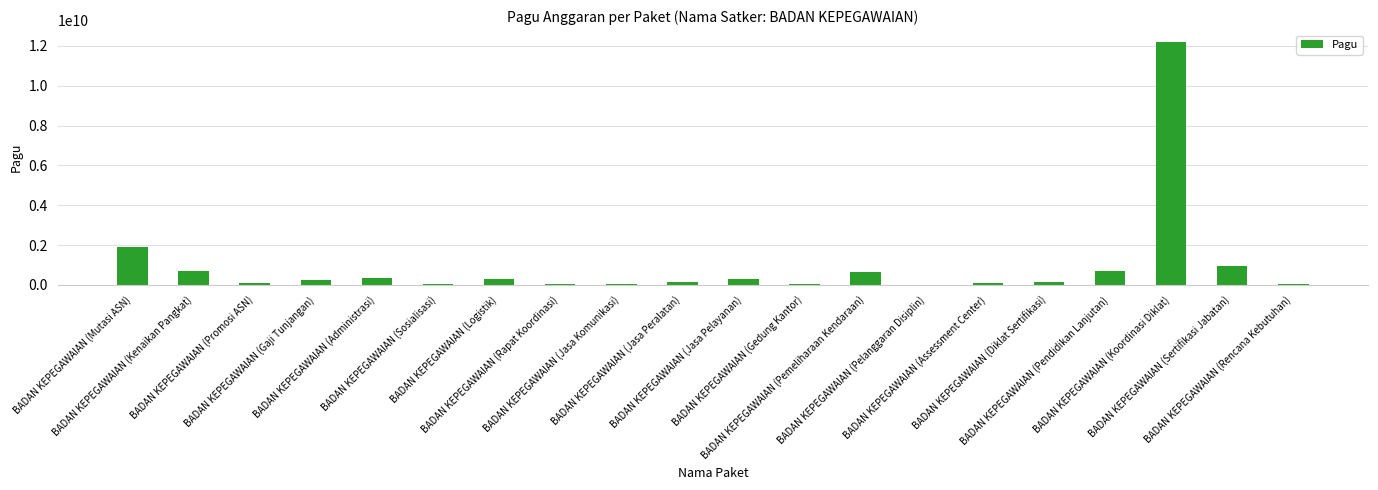

What is the sum of all values?

18936897244